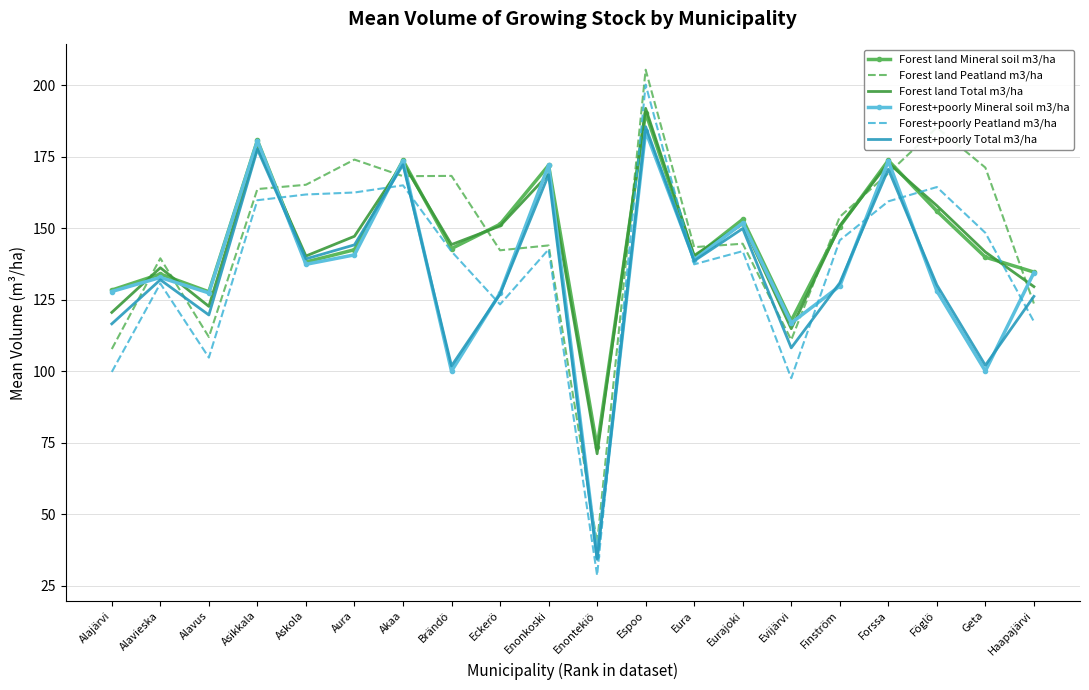

What is the average value of the Forest land Peatland m3/ha series?

146.6